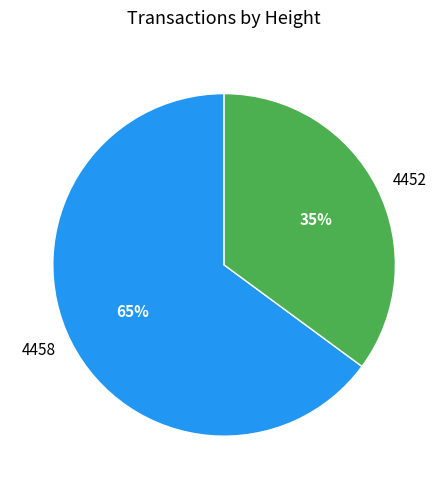

How many segments does this pie chart have?

2